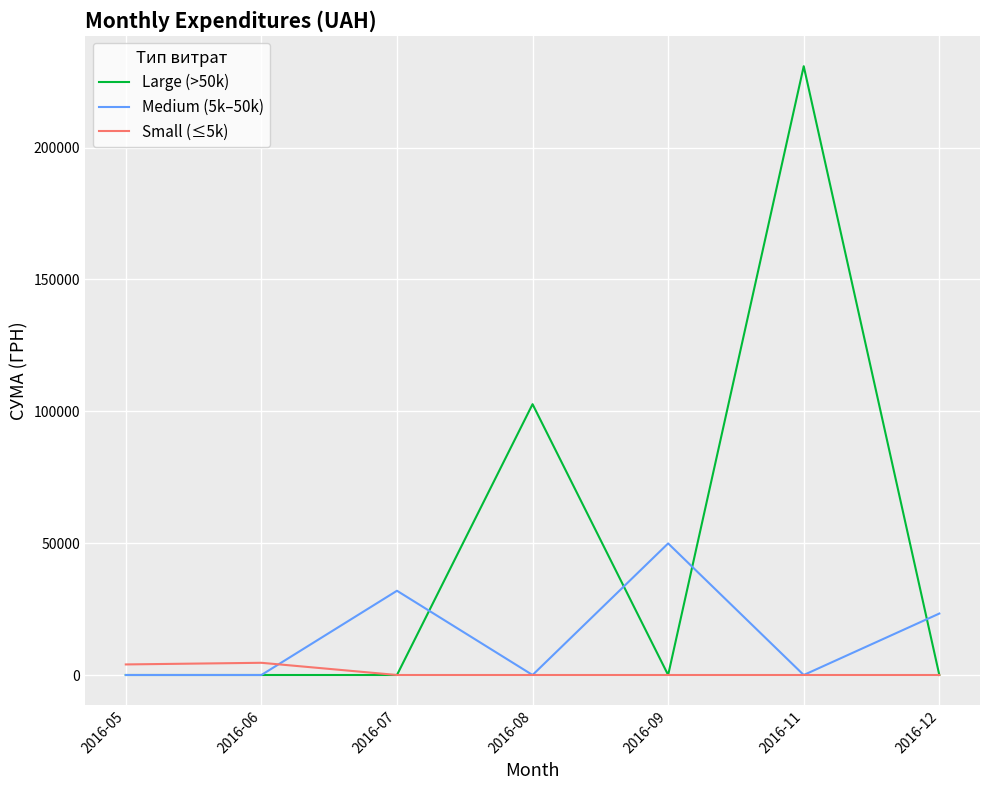

What is the sum of all Large (>50k) values?

333535.0